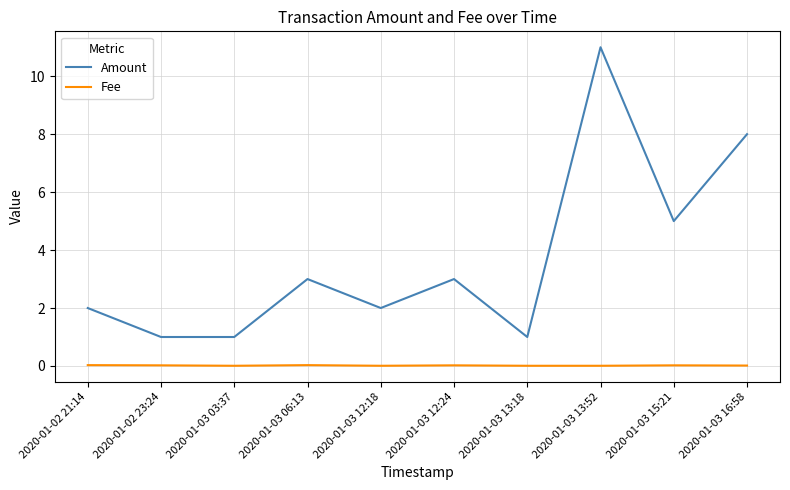

What is the sum of all Amount values?

37.0